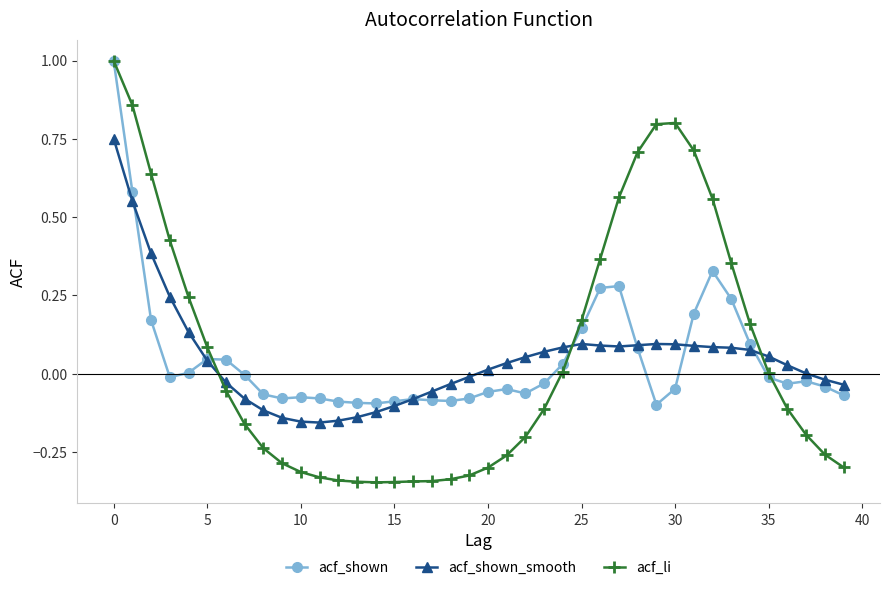

What is the maximum value shown in the chart?

1.0